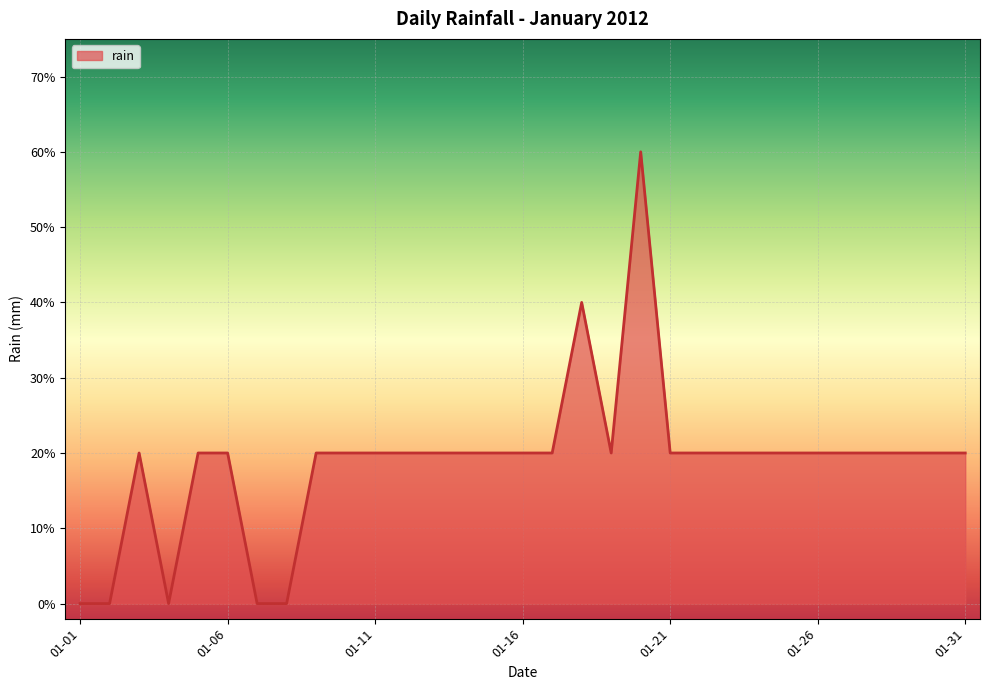

Rank the categories by value from highest to lowest.

2012-01-20, 2012-01-18, 2012-01-03, 2012-01-05, 2012-01-06, 2012-01-09, 2012-01-10, 2012-01-11, 2012-01-12, 2012-01-13, 2012-01-14, 2012-01-15, 2012-01-16, 2012-01-17, 2012-01-19, 2012-01-21, 2012-01-22, 2012-01-23, 2012-01-24, 2012-01-25, 2012-01-26, 2012-01-27, 2012-01-28, 2012-01-29, 2012-01-30, 2012-01-31, 2012-01-01, 2012-01-02, 2012-01-04, 2012-01-07, 2012-01-08